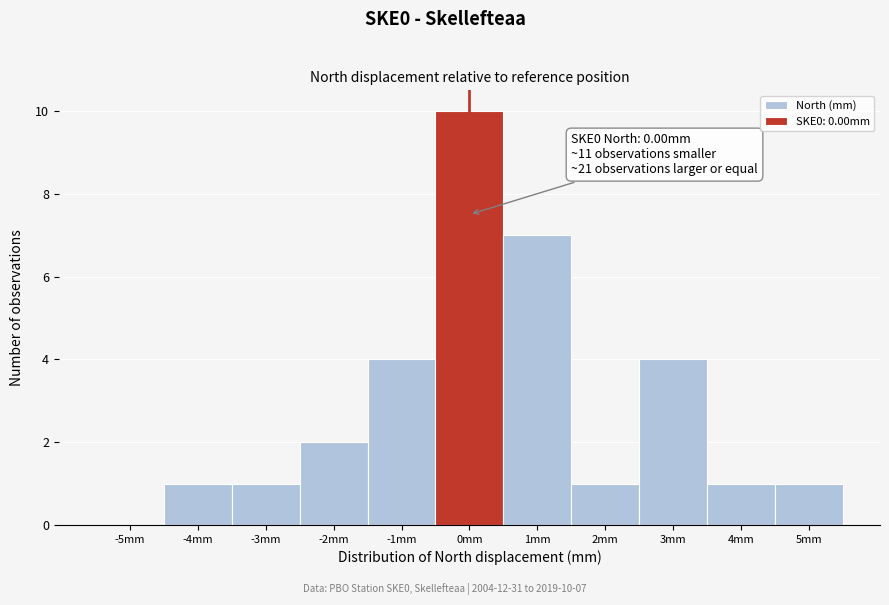

Which range on the x-axis has the tallest bar?

-0.5 to 0.5